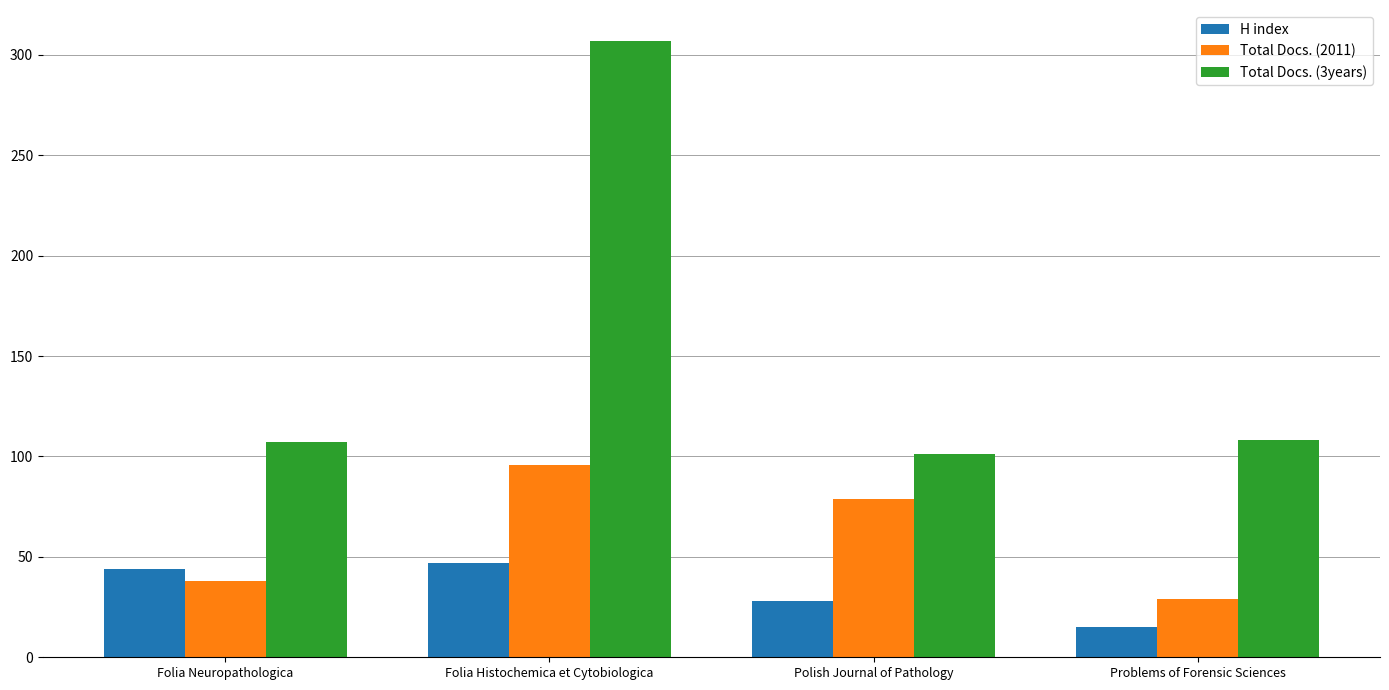

What is the sum of the Total Docs. (3years) values at Problems of Forensic Sciences and Polish Journal of Pathology?

209